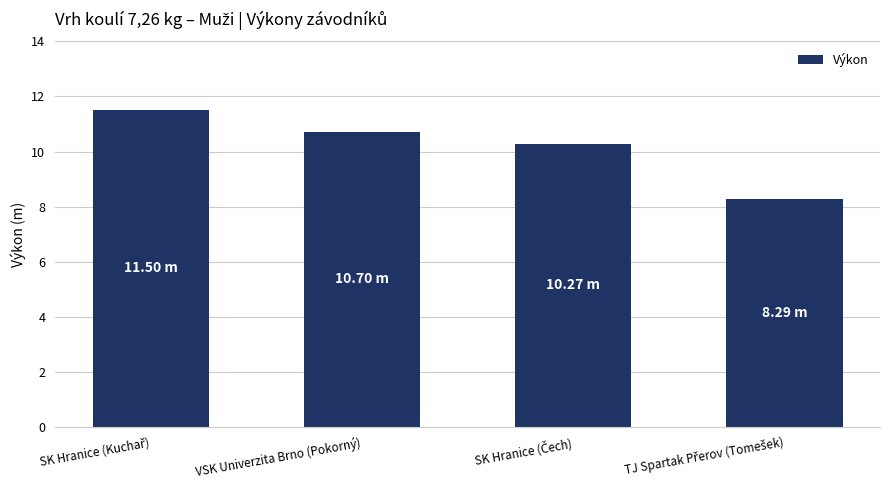

What is the average value?

10.2